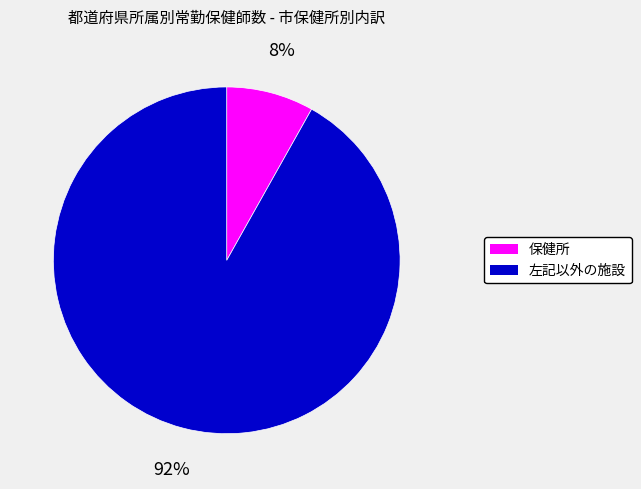

Is 保健所 the majority of the pie?

No